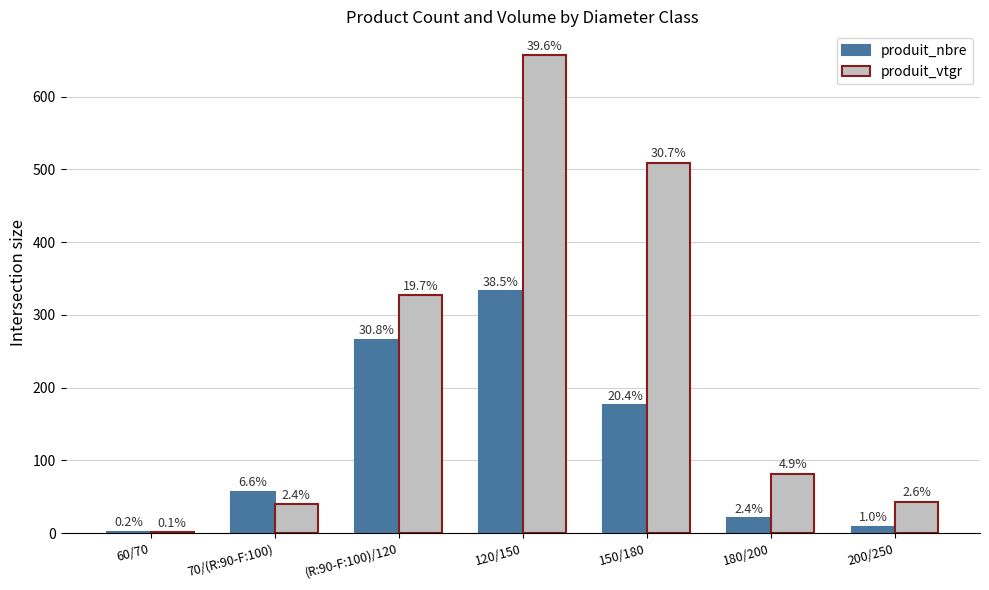

Which series has the widest spread of values?

produit_vtgr